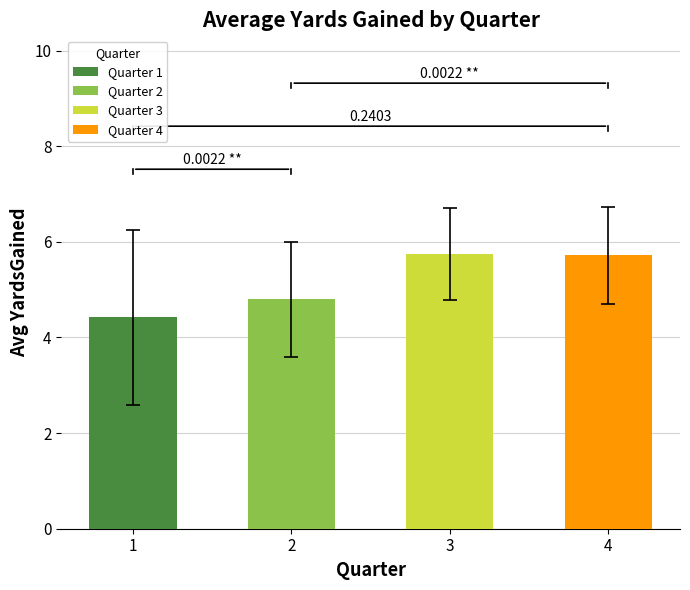

What is the sum of all values?

20.7